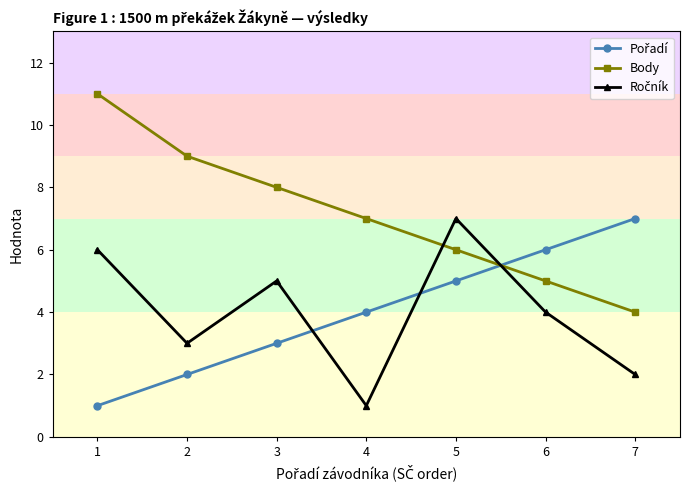

What is the highest value of the Body series?

11